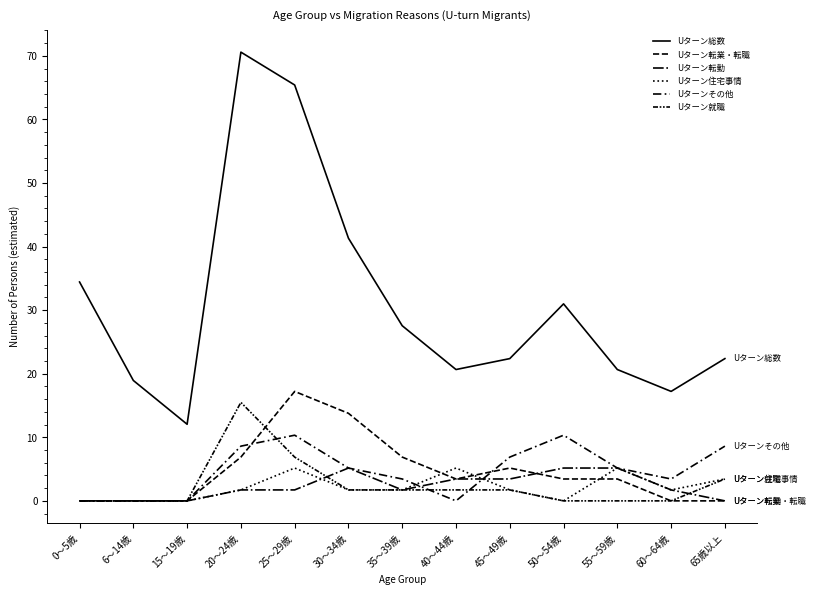

Does the chart have visible grid lines?

No